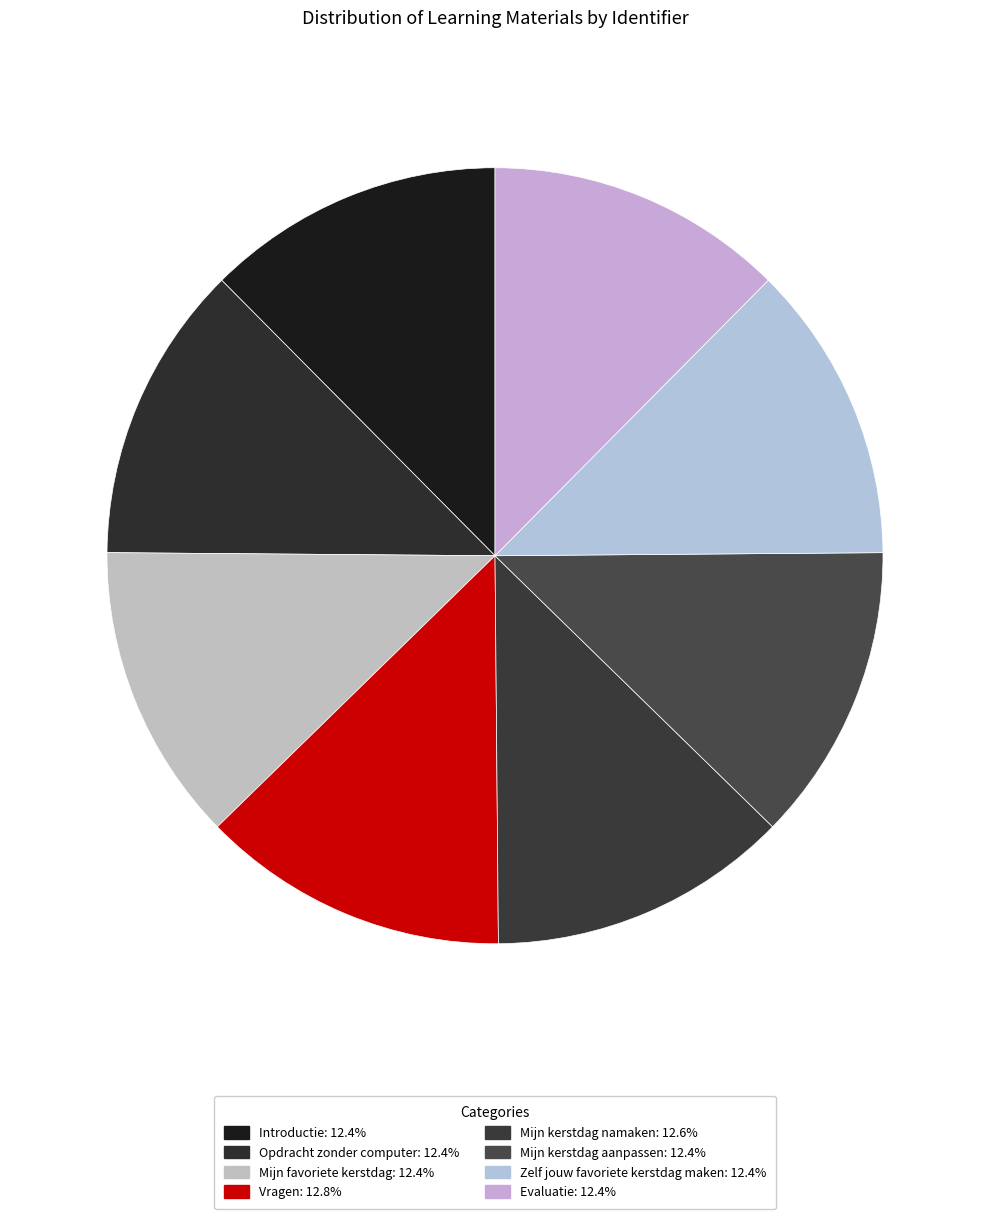

Is Introductie the majority of the pie?

No